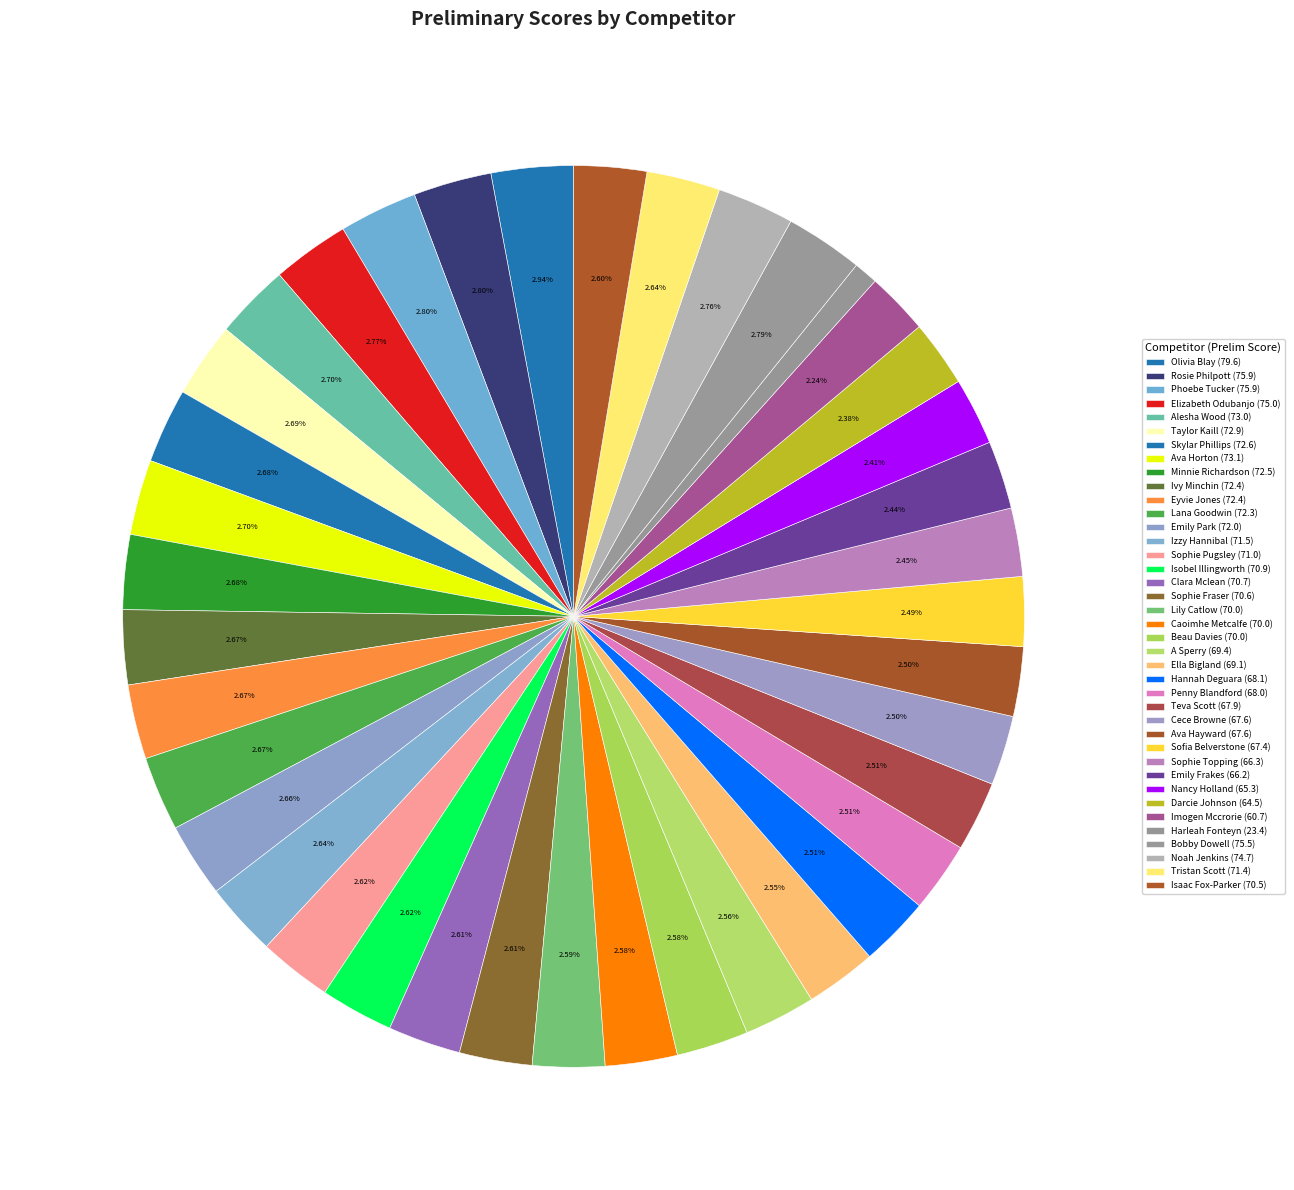

To the nearest percent, what portion does Minnie Richardson represent?

3%